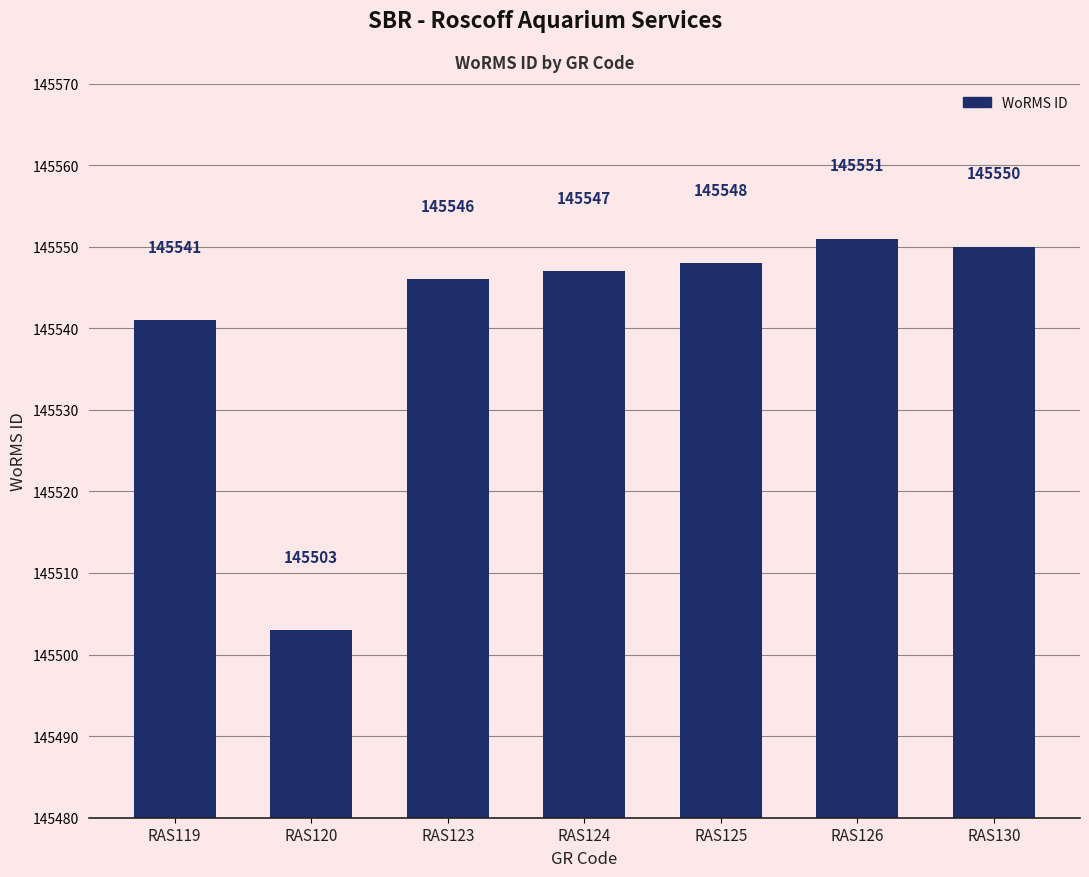

What is the ratio of the value at RAS126 to the value at RAS125?

1.0